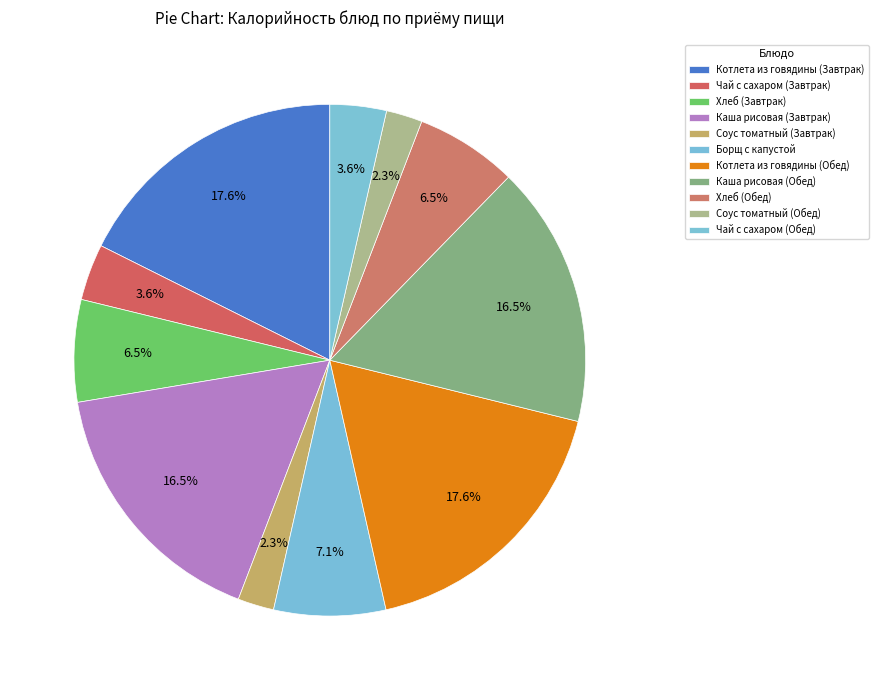

To the nearest percent, what is the average slice percentage?

9%